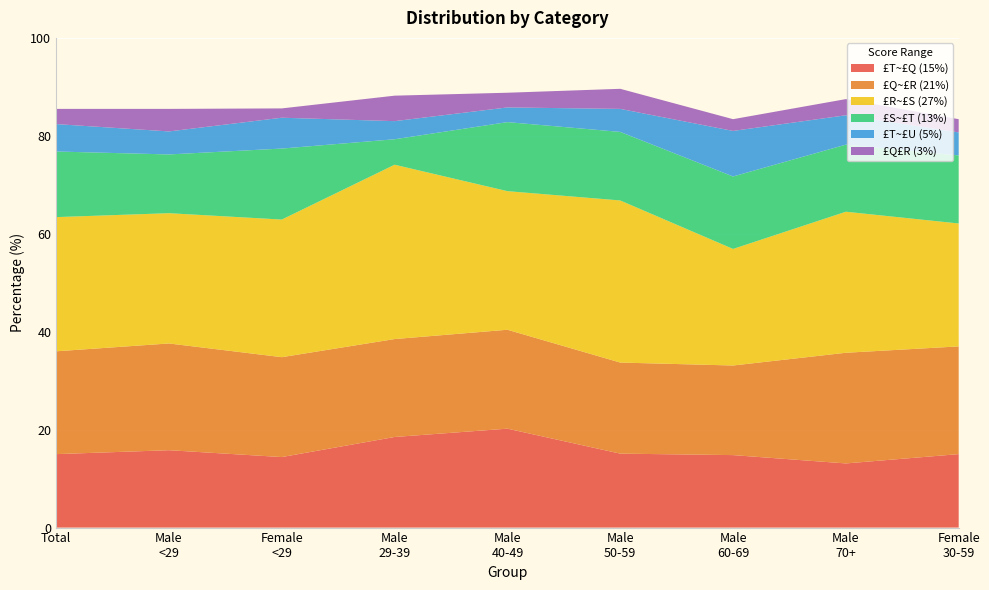

Reading left to right, what are all the values shown in this chart?

21: 15.0	15.8	14.4	18.5	20.2	15.1	14.8	13.1	15.0
22: 21.0	21.8	20.4	20.0	20.2	18.6	18.3	22.6	22.0
23: 27.4	26.6	28.1	35.6	28.3	33.1	23.8	28.8	25.1
24: 13.4	12.0	14.5	5.2	14.1	14.0	14.8	13.7	13.9
25: 5.6	4.7	6.3	3.7	3.0	4.7	9.3	6.0	4.7
20: 3.1	4.6	1.9	5.2	3.0	4.1	2.4	3.3	2.7